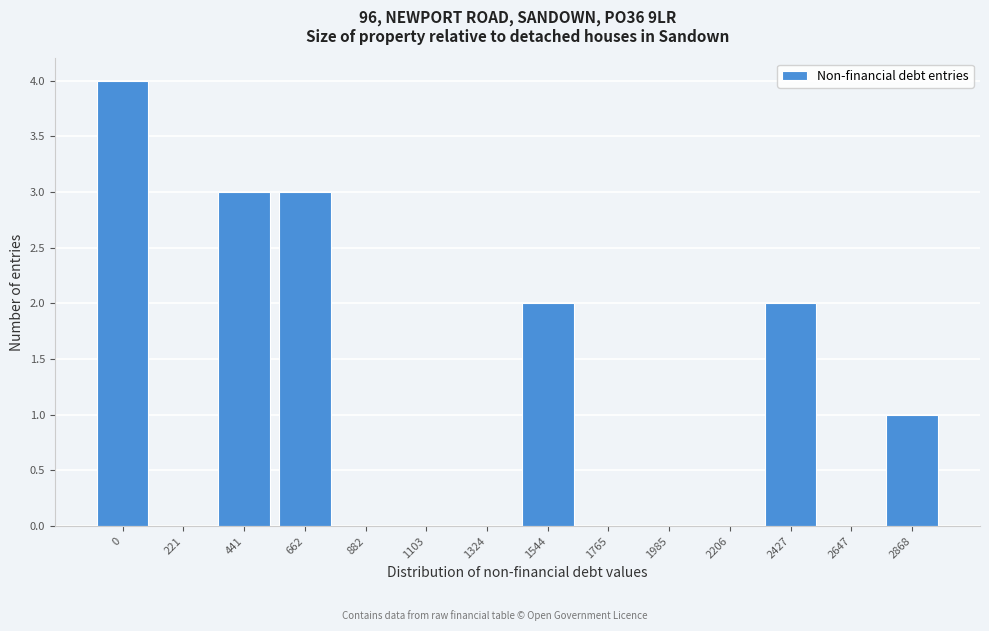

Reading right to left, list all the values displayed in this chart.

2868=1	2647=0	2427=2	2206=0	1985=0	1765=0	1544=2	1324=0	1103=0	882=0	662=3	441=3	221=0	0=4